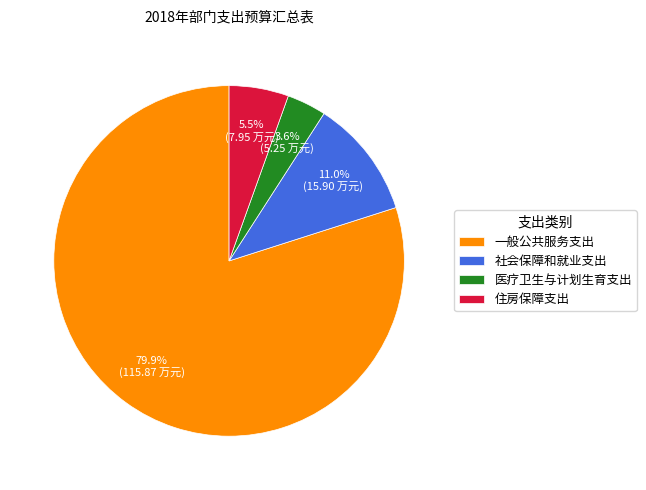

To the nearest percent, what is the combined percentage of 住房保障支出 and 医疗卫生与计划生育支出?

9%